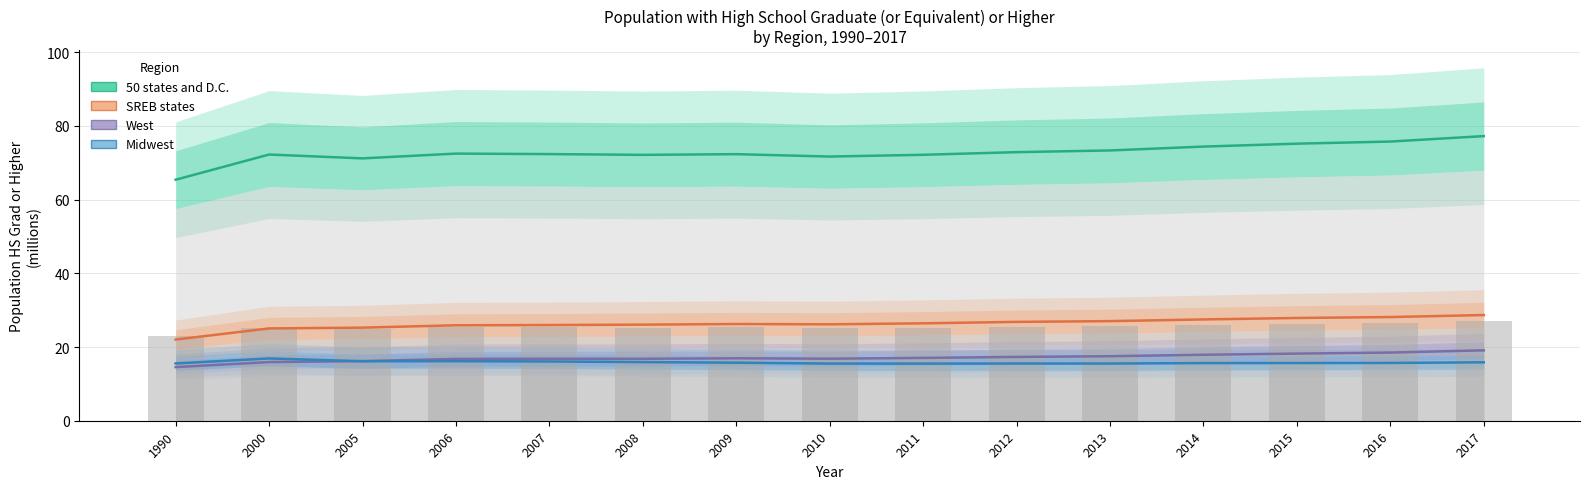

Reading right to left, what are all the values shown in this chart?

50 states and D.C.: 2017=77.2	2016=75.8	2015=75.2	2014=74.4	2013=73.3	2012=72.9	2011=72.2	2010=71.7	2009=72.3	2008=72.2	2007=72.4	2006=72.5	2005=71.2	2000=72.2	1990=65.4
SREB states: 2017=28.7	2016=28.1	2015=27.9	2014=27.5	2013=27.0	2012=26.8	2011=26.4	2010=26.2	2009=26.2	2008=26.1	2007=26.0	2006=25.9	2005=25.3	2000=25.0	1990=22.0
West: 2017=19.1	2016=18.5	2015=18.2	2014=17.9	2013=17.5	2012=17.3	2011=17.1	2010=16.8	2009=16.9	2008=16.8	2007=16.8	2006=16.8	2005=16.2	2000=15.9	1990=14.6
Midwest: 2017=15.9	2016=15.7	2015=15.7	2014=15.6	2013=15.5	2012=15.5	2011=15.5	2010=15.5	2009=15.8	2008=15.9	2007=16.1	2006=16.2	2005=16.1	2000=16.9	1990=15.5